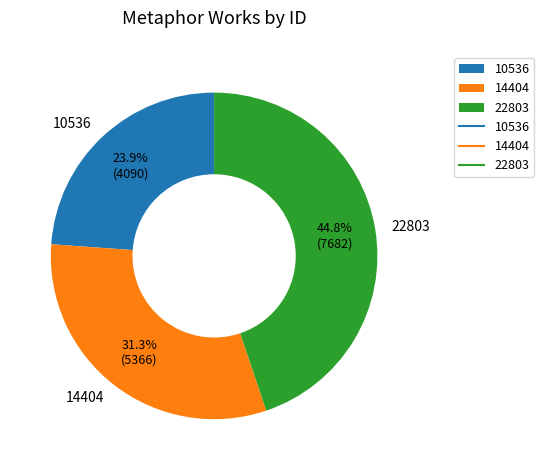

Which category has the biggest portion of the pie?

22803